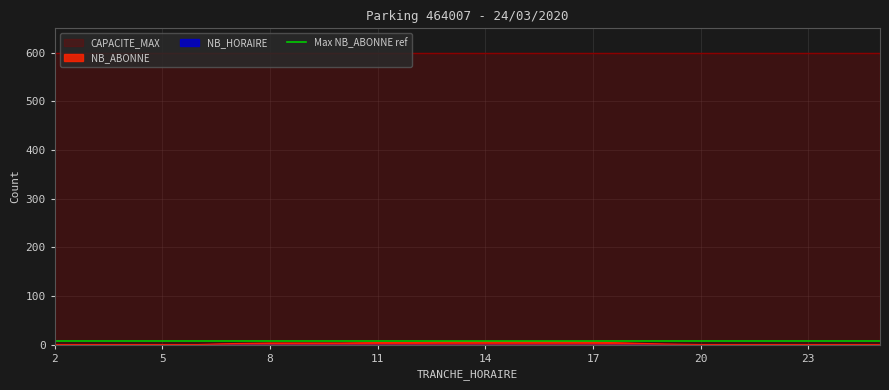

Rank the categories by NB_HORAIRE value from lowest to highest.

2, 3, 4, 5, 6, 7, 8, 9, 10, 11, 12, 13, 14, 15, 16, 17, 18, 19, 20, 21, 22, 23, 0, 1